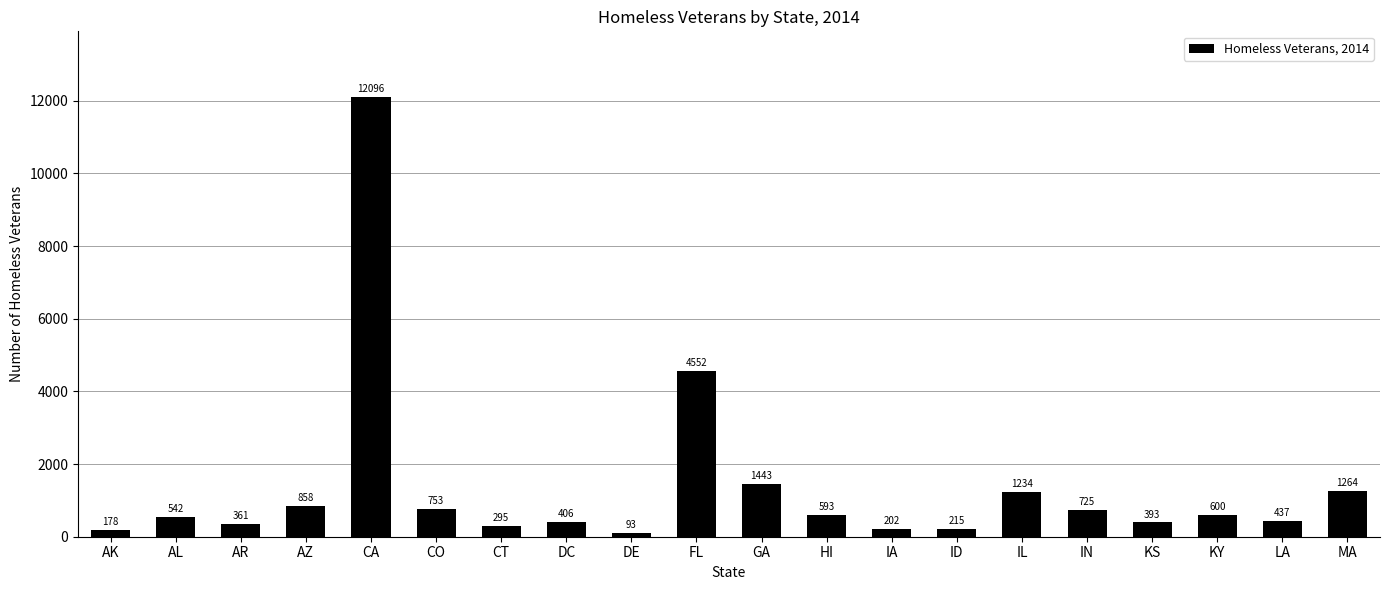

At which category does the chart reach its minimum across all series?

DE